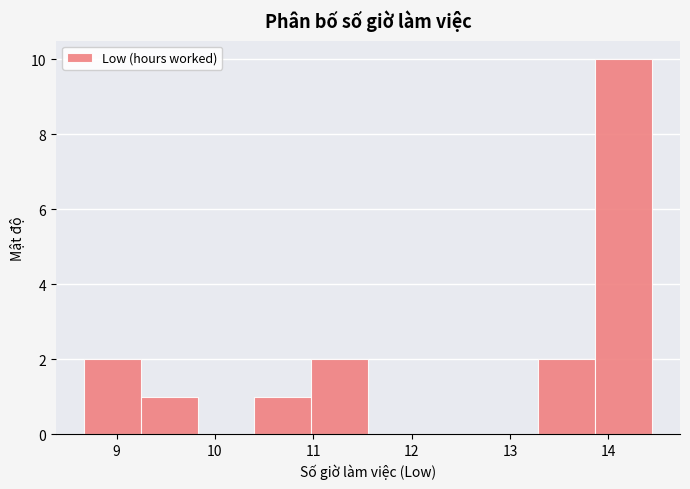

Reading left to right, transcribe this chart: for each bar, give the range it covers on the x-axis and its height. Neither the bar edges nor the heights are printed on the chart, so give them approximately, as read against the axes.

8.7 to 9.2: 2
9.2 to 9.8: 1
9.8 to 10.4: 0
10.4 to 11.0: 1
11.0 to 11.6: 2
11.6 to 12.1: 0
12.1 to 12.7: 0
12.7 to 13.3: 0
13.3 to 13.9: 2
13.9 to 14.4: 10